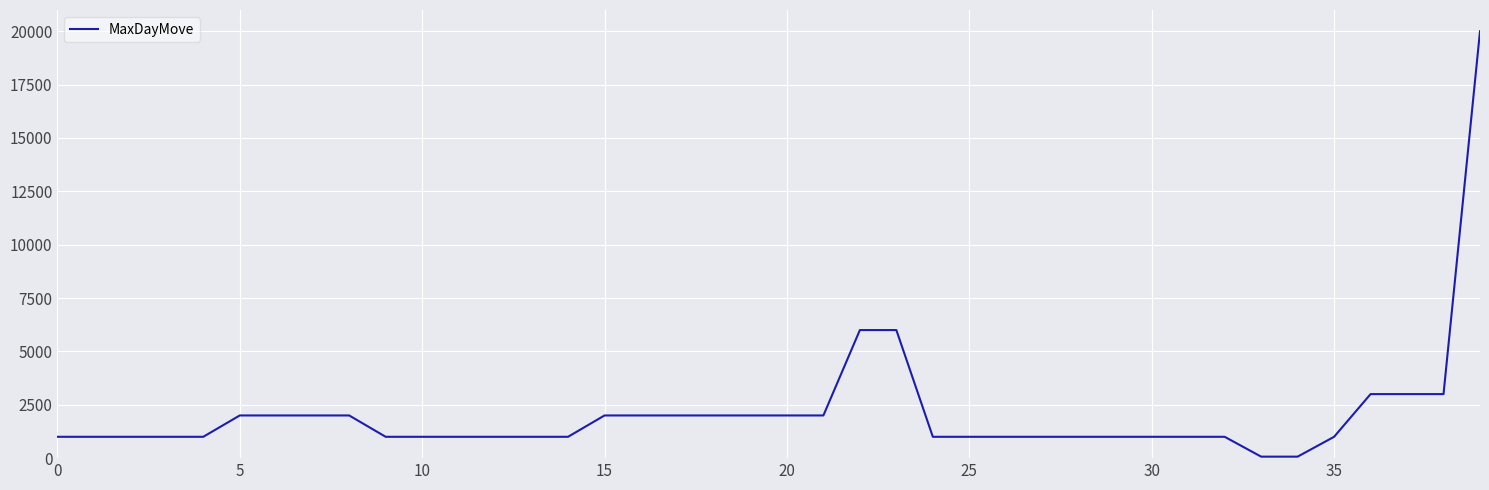

What is the difference between the maximum and minimum values?

19930